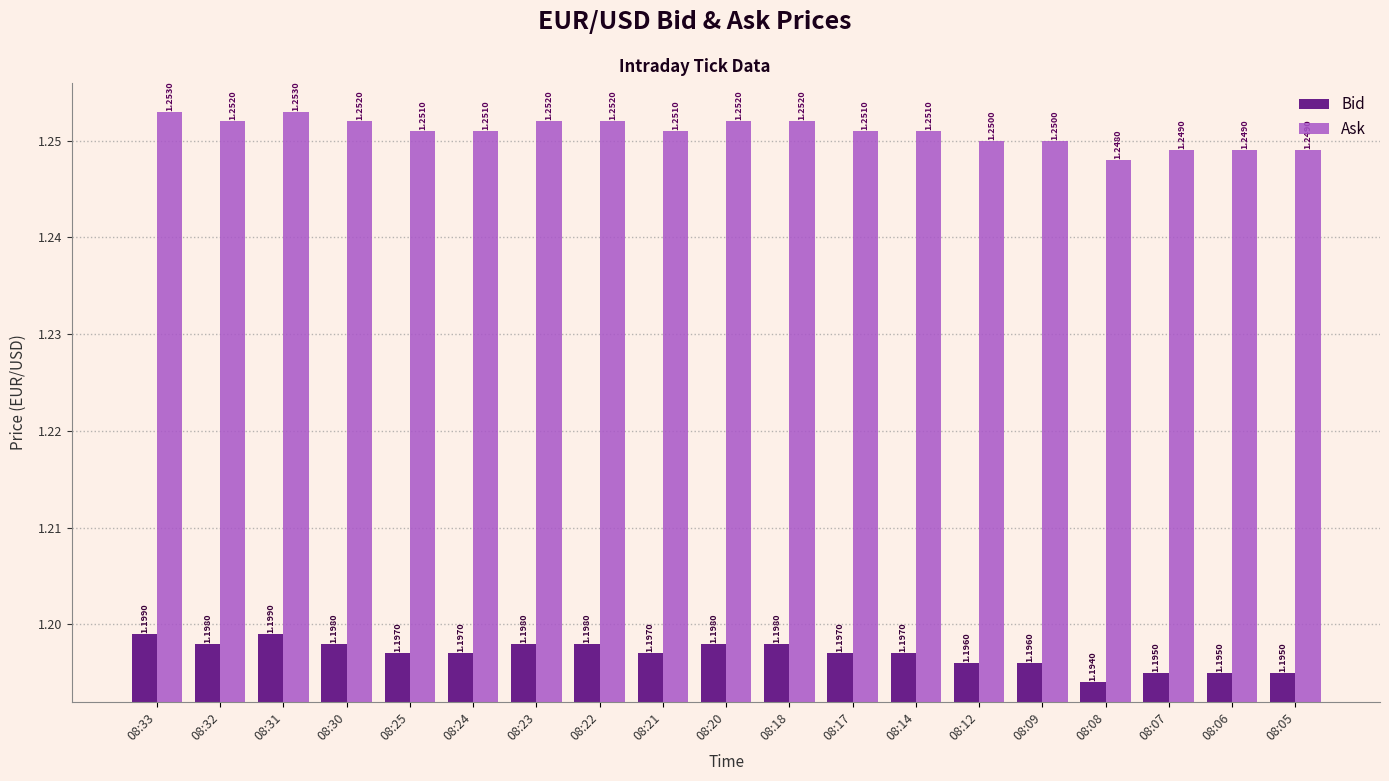

How many data points does each series have?

19